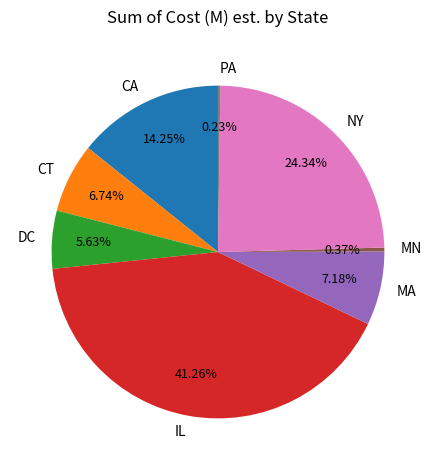

Combined, do MA and CT account for over 50%?

No